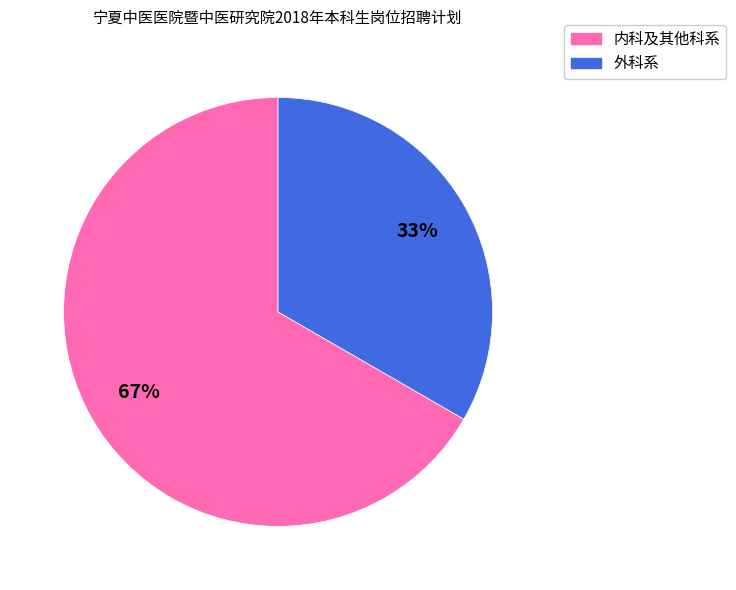

Which slice is the largest?

内科及其他科系